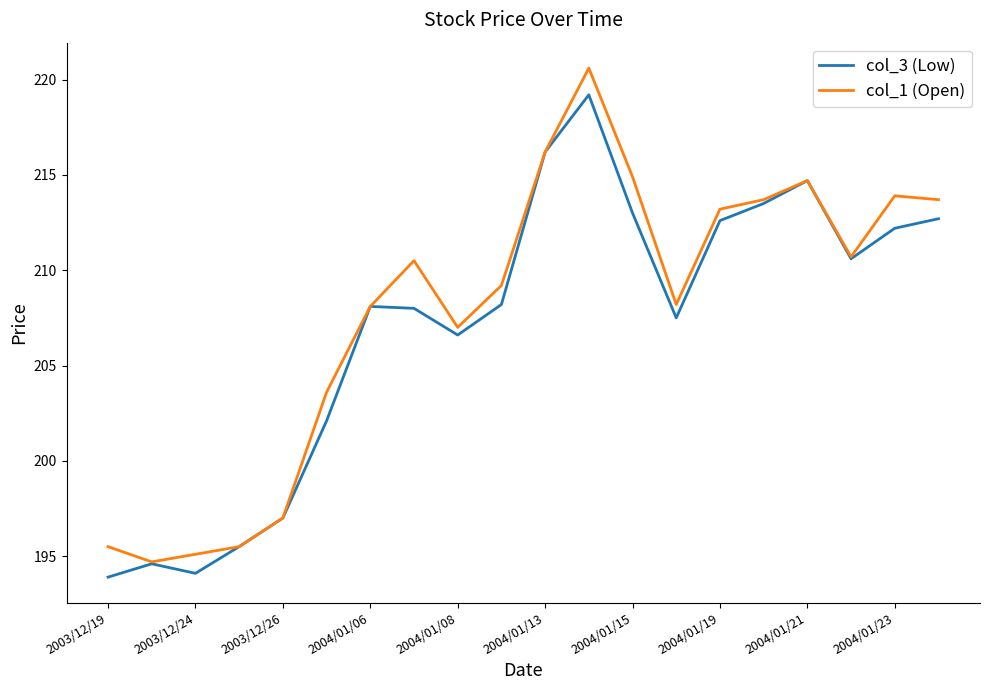

Which series has the largest range (max minus min)?

col_1 (Open)